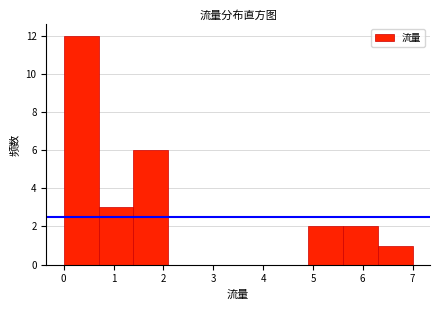

Which range on the x-axis has the tallest bar?

0.0 to 0.7